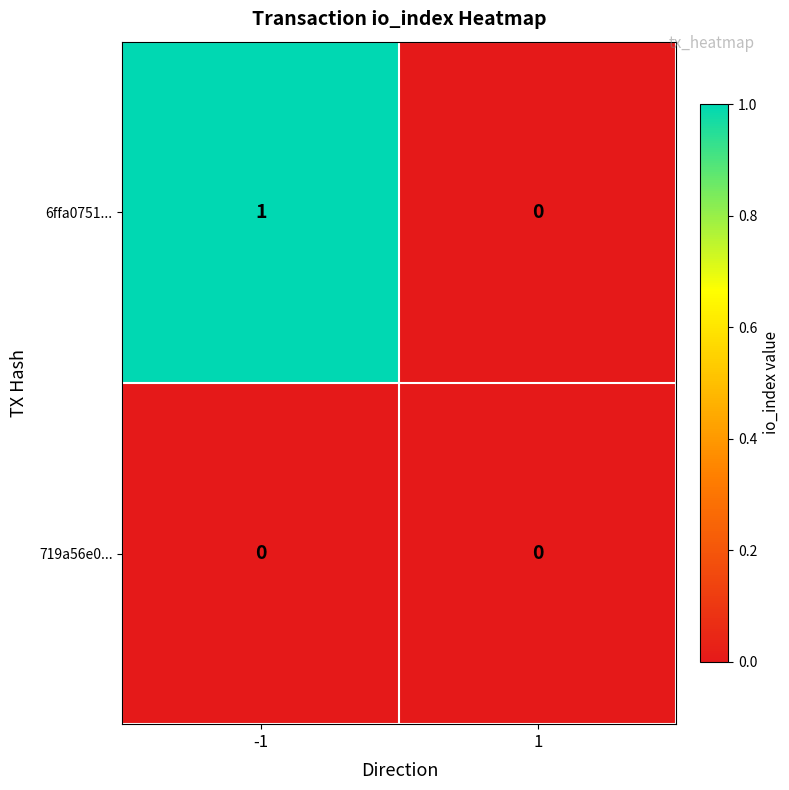

Reading left to right, transcribe all the data shown in this chart.

6ffa0751...: 1	0
719a56e0...: 0	0